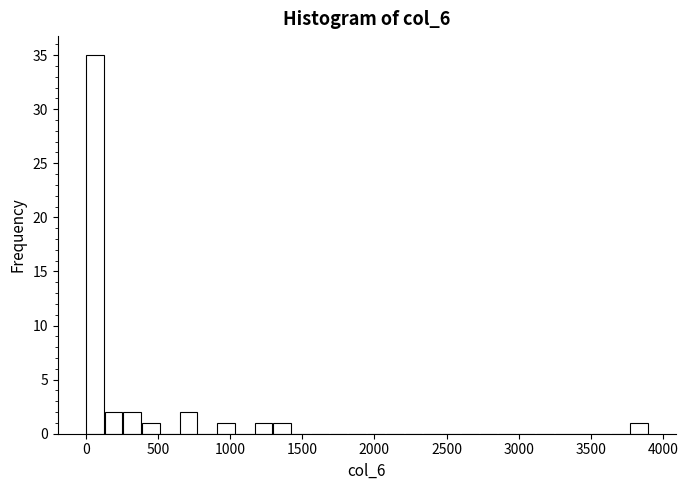

Around what value on the x-axis is the tallest bar? Give the approximate position of its centre, as read against the axis.

50